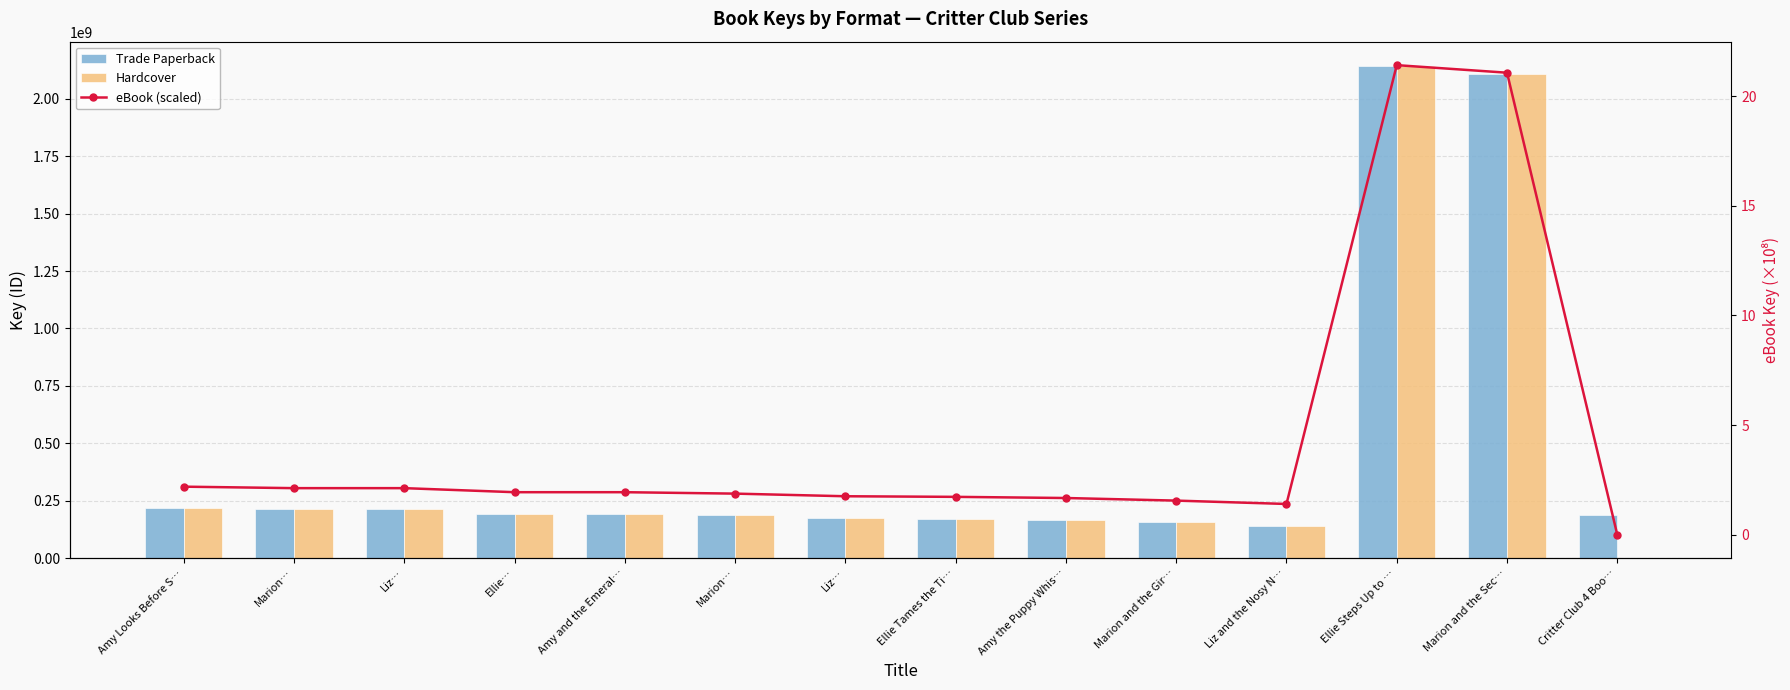

Reading left to right, transcribe all the data shown in this chart.

Trade Paperback: 219395922.0	212647987.0	212647609.0	194189770.0	194186888.0	187688103.0	175694994.0	172958864.0	167666888.0	155843695.0	140536628.0	2141124024.0	2106671016.0	187848505.0
Hardcover: 219395922.0	212647987.0	212647609.0	194189770.0	194186888.0	187688103.0	175694994.0	172958864.0	167666888.0	155843695.0	140536628.0	2141124024.0	2106671016.0	0.0
eBook (scaled): 2.2	2.1	2.1	1.9	1.9	1.9	1.8	1.7	1.7	1.6	1.4	21.4	21.1	0.0